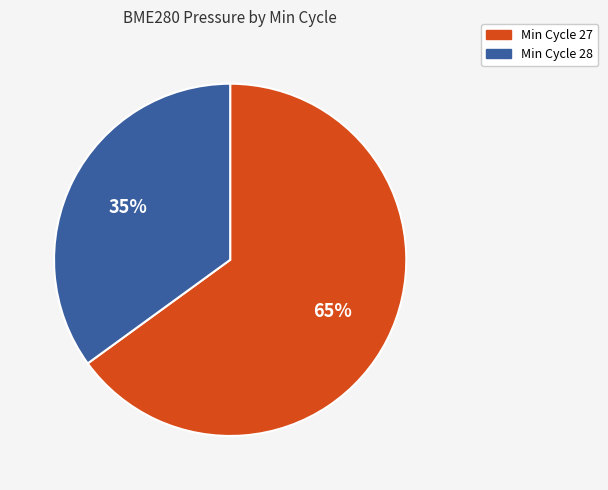

Is there any slice that represents more than half of the pie?

Yes